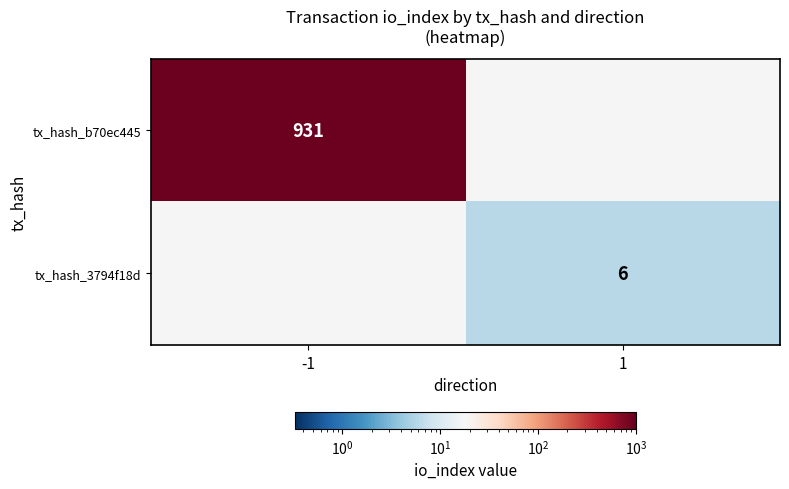

Is it true that tx_hash_b70ec445 equals 1616.7 at -1?

False